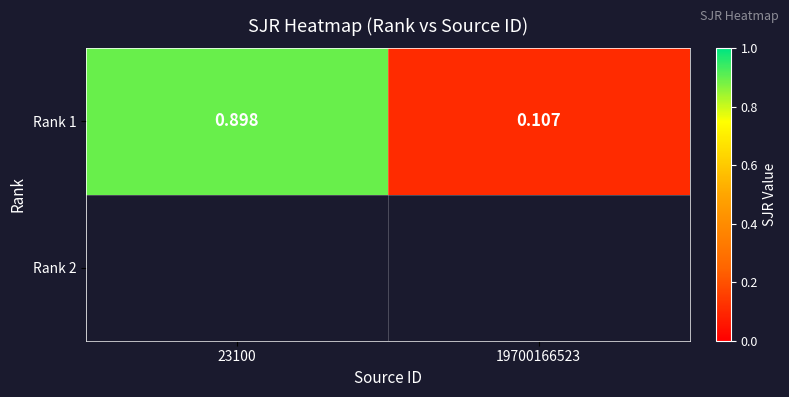

True or false: the data shows 0.4 at 23100.

False